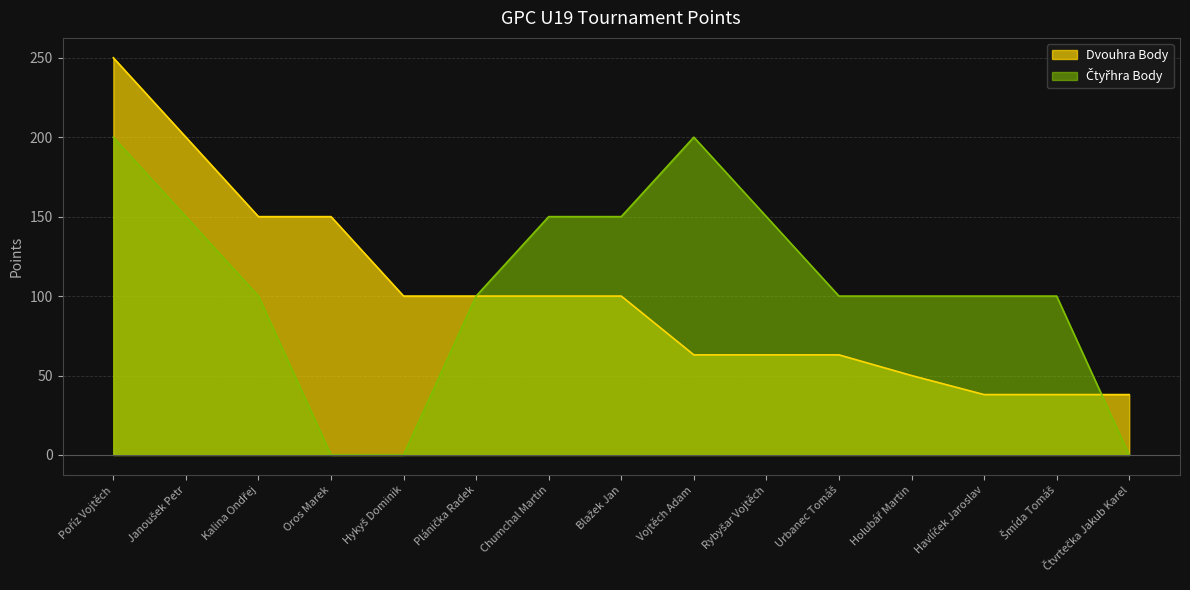

After their last crossing, which series has the higher values: Dvouhra Body or Čtyřhra Body?

Dvouhra Body